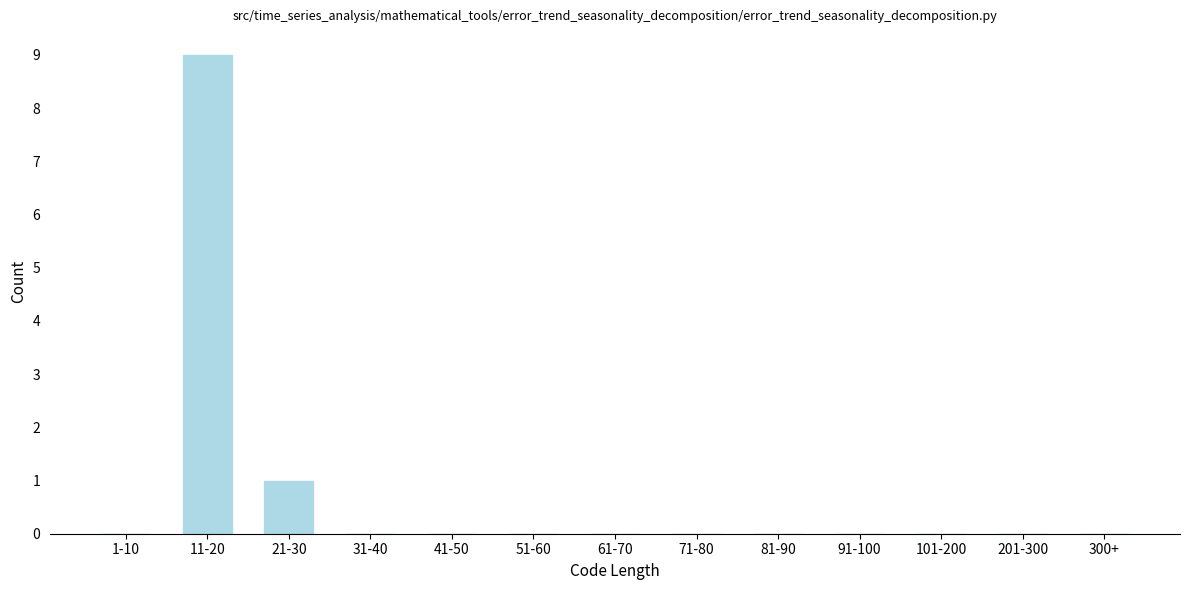

Which category has the highest value across all series?

11-20